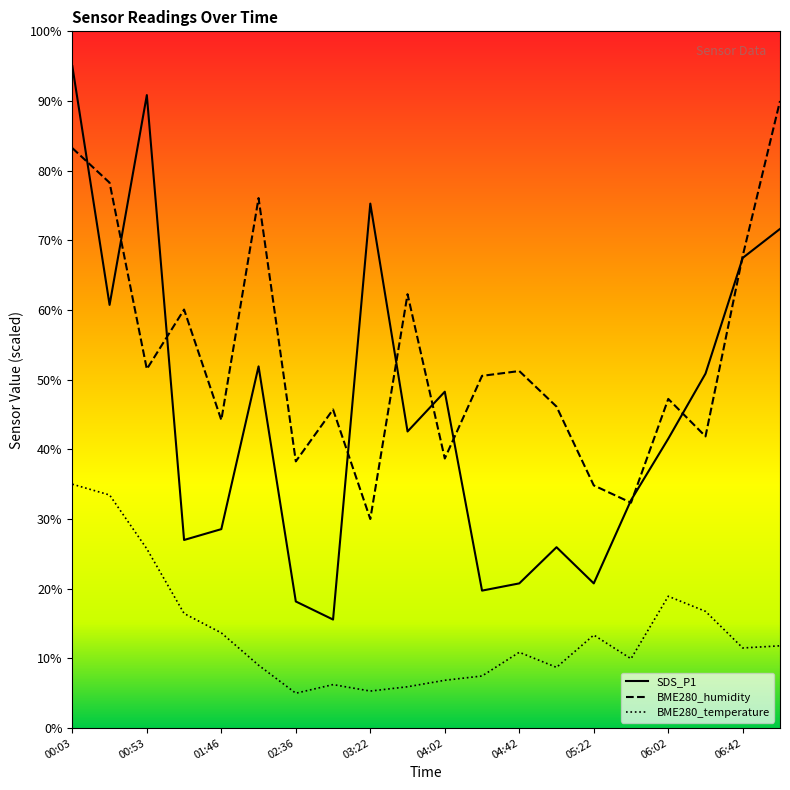

Which has a higher value, 00:03 or 02:36?

00:03